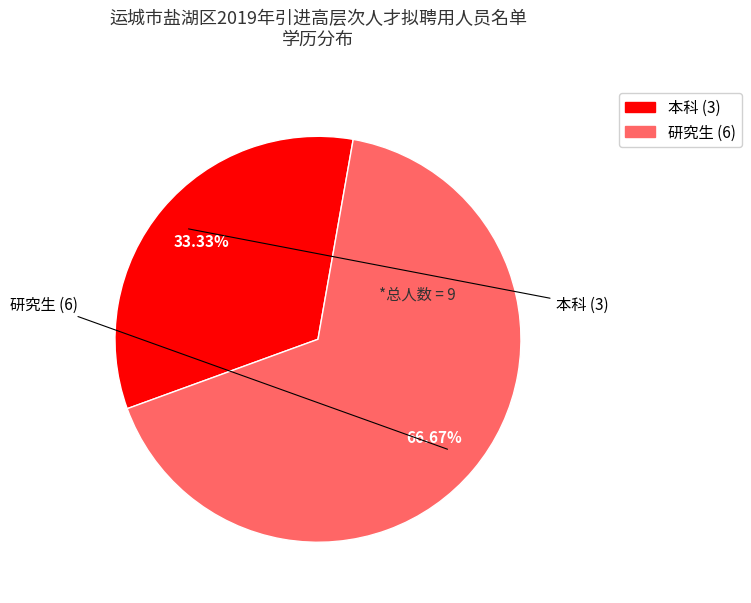

The 研究生 slice represents 56% of the pie. True or false?

False